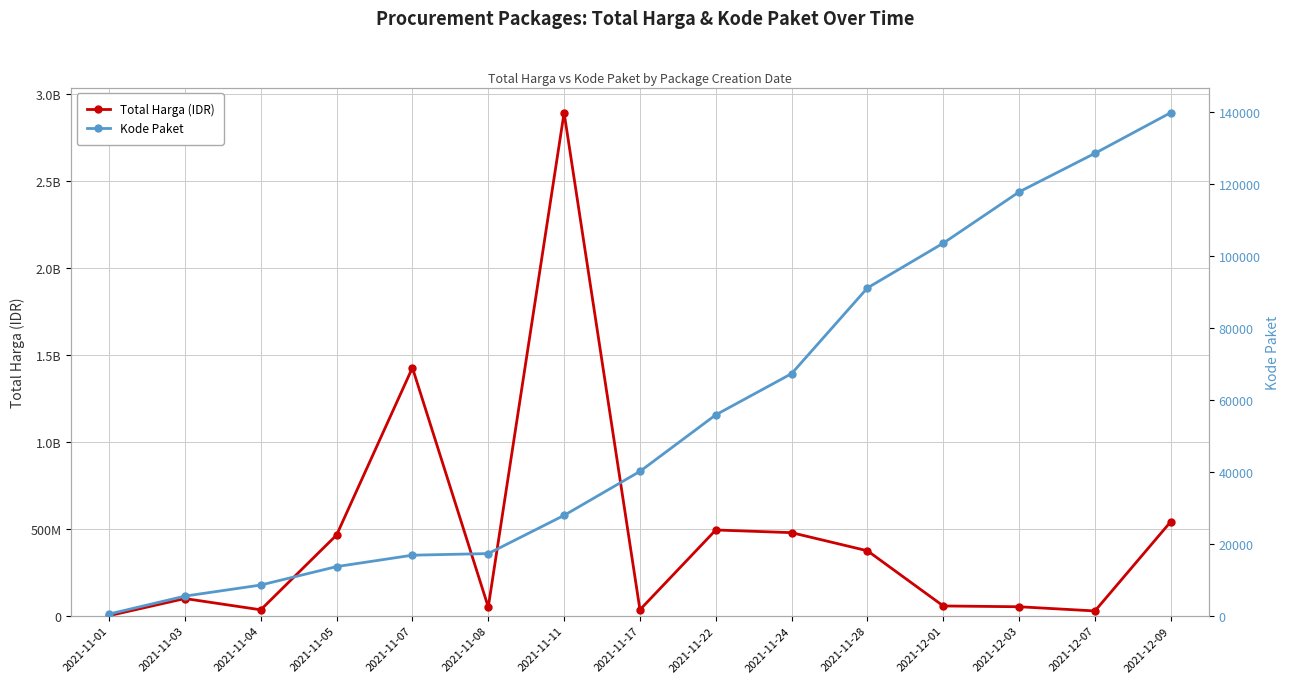

How many lines are shown in the chart?

2